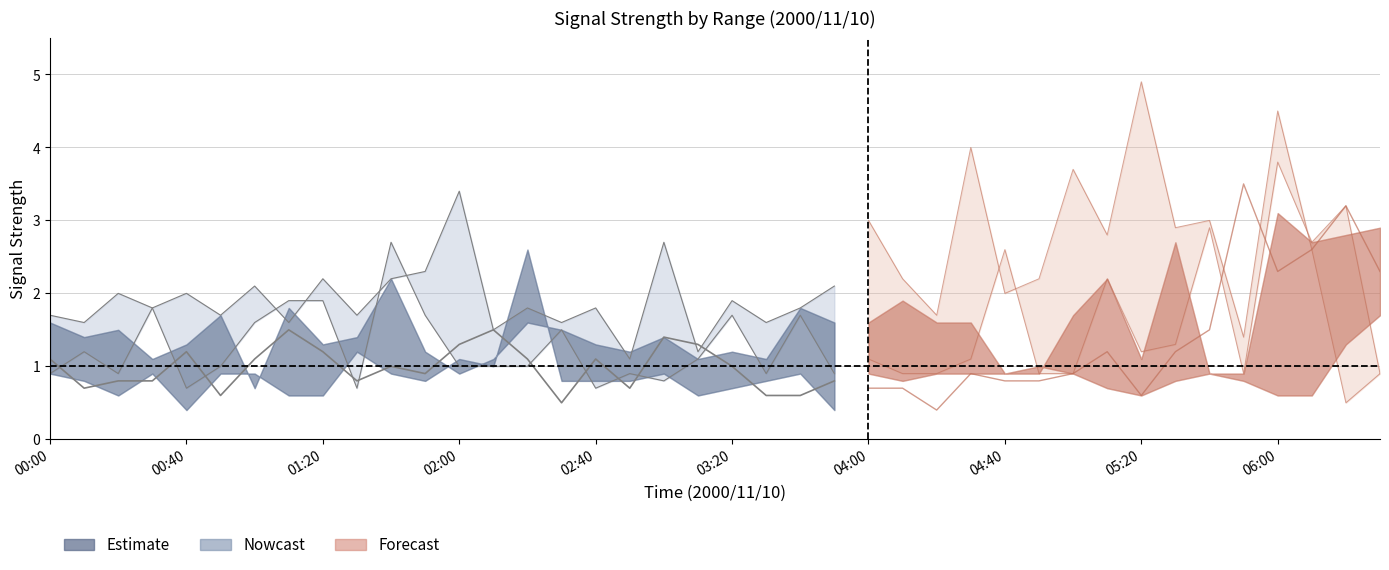

At which category is the sum across all series the highest?

06:00